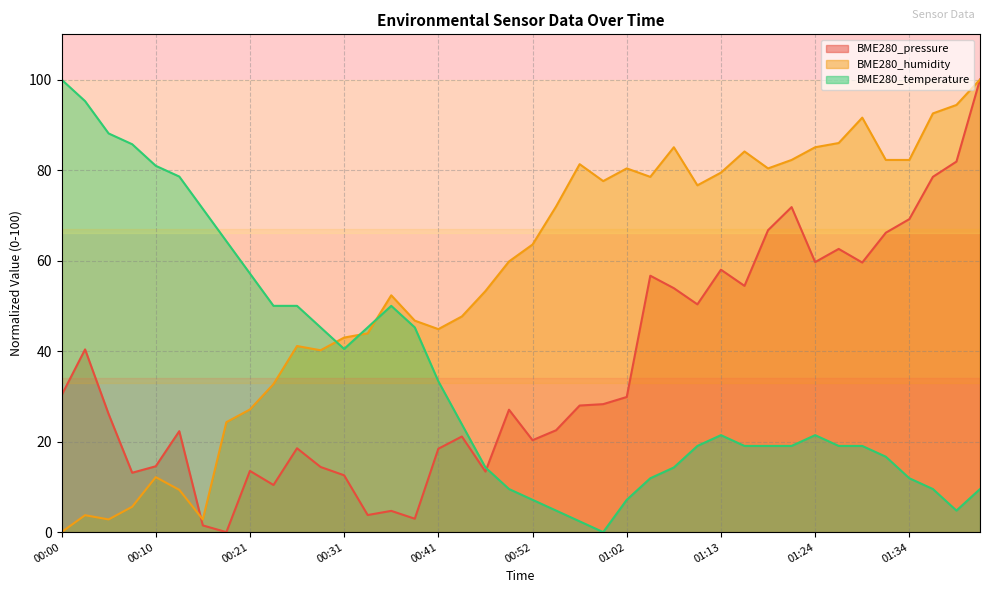

True or false: BME280_pressure and BME280_humidity cross at least once.

True